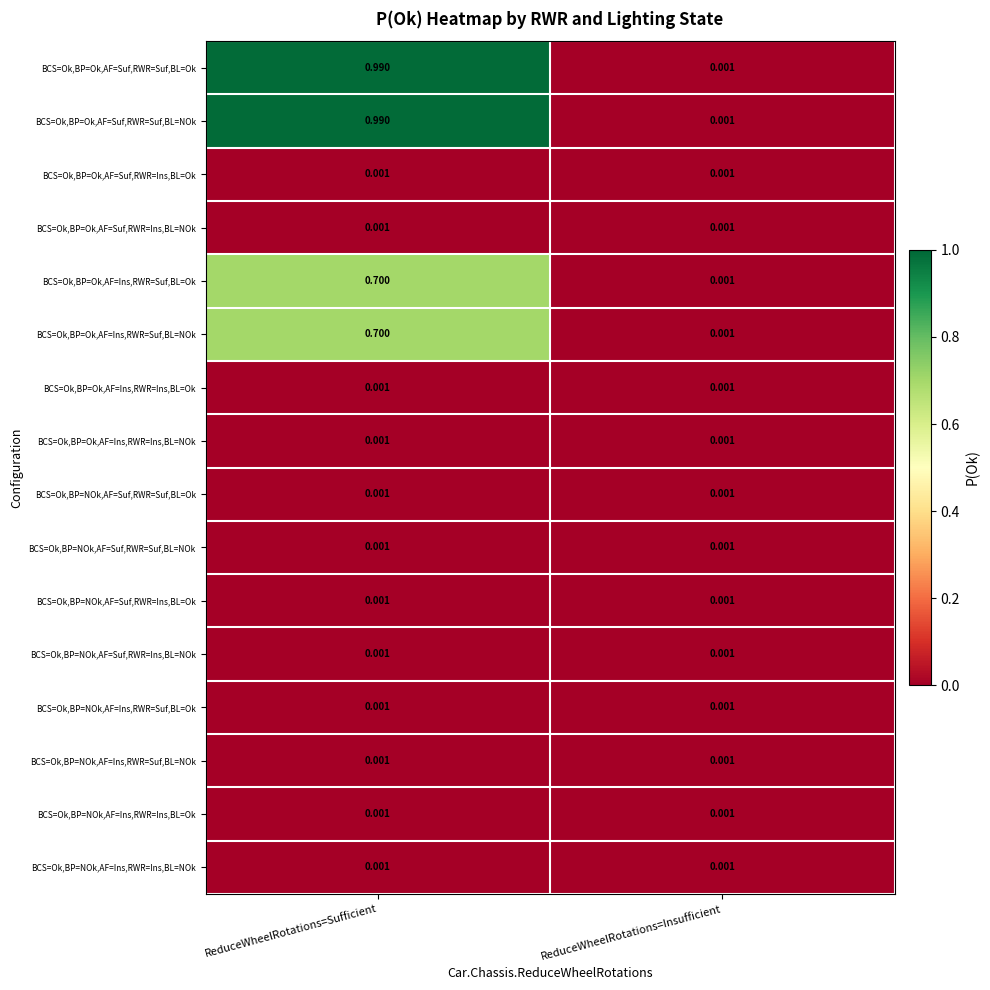

How many distinct data groups are displayed?

16